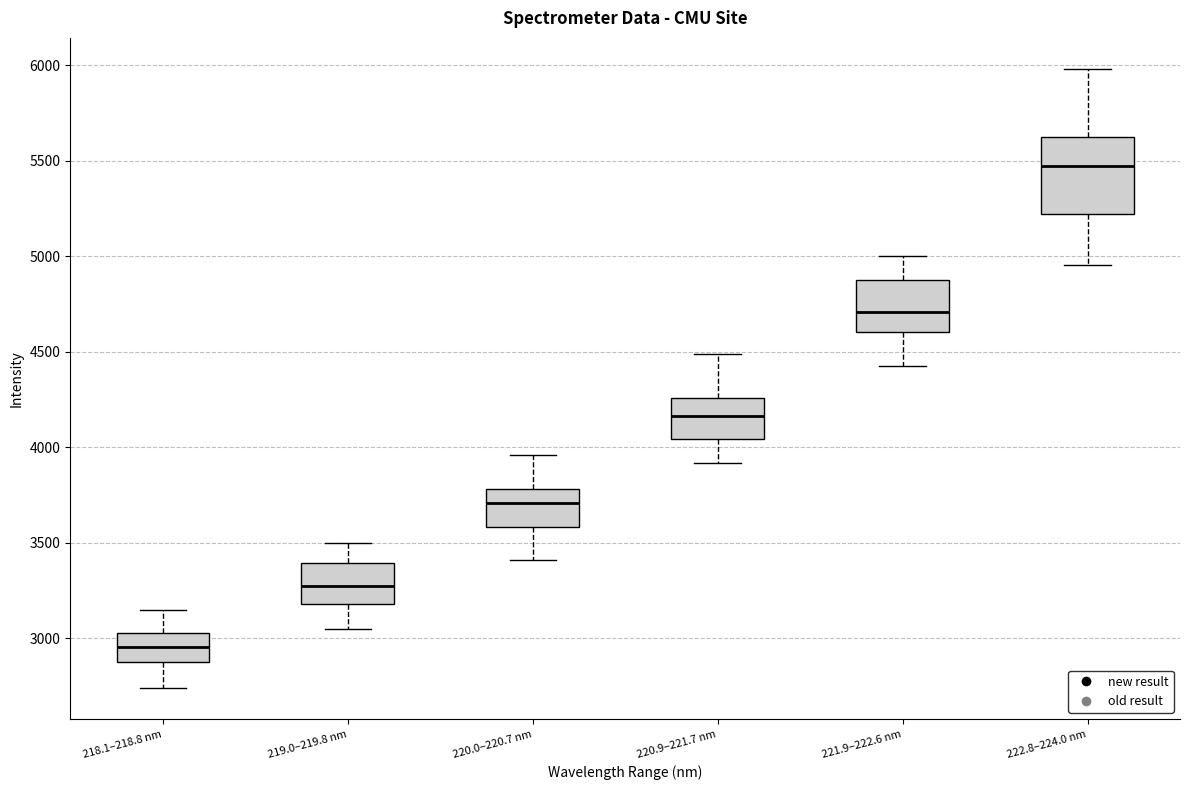

Which box is the tallest, from its lower edge to its upper edge?

222.8–224.0 nm